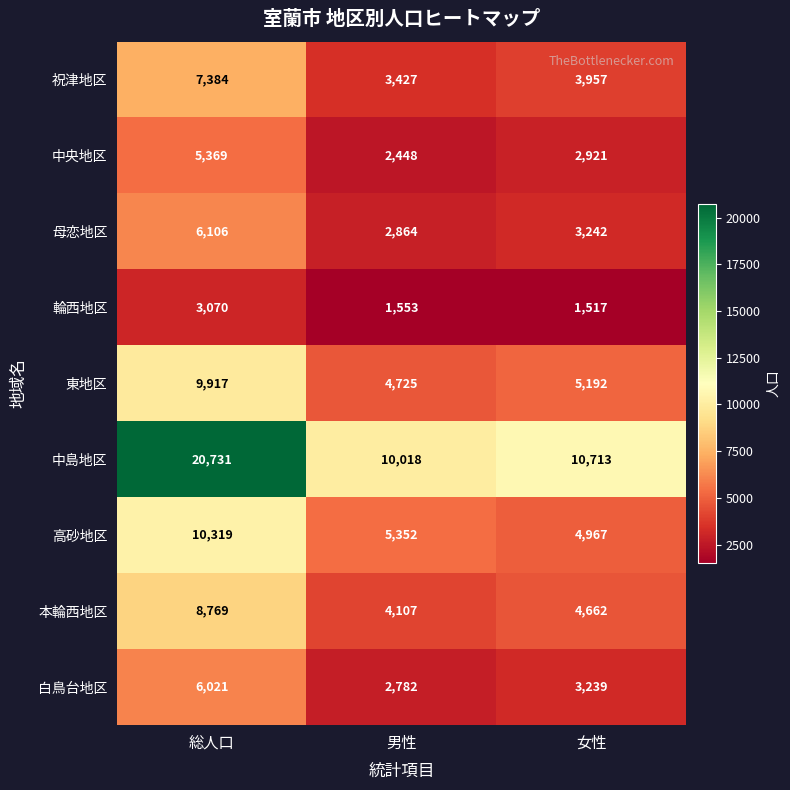

At which category is the sum across all series the highest?

総人口